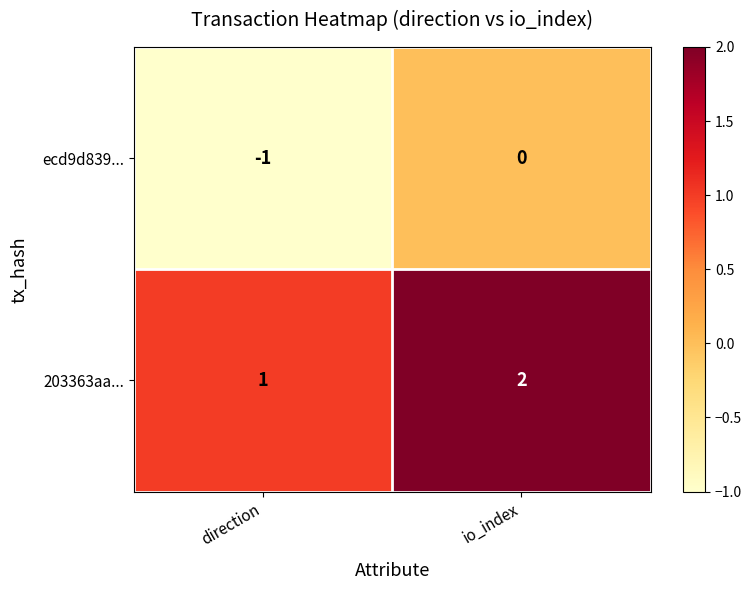

What is the smallest value displayed?

-1